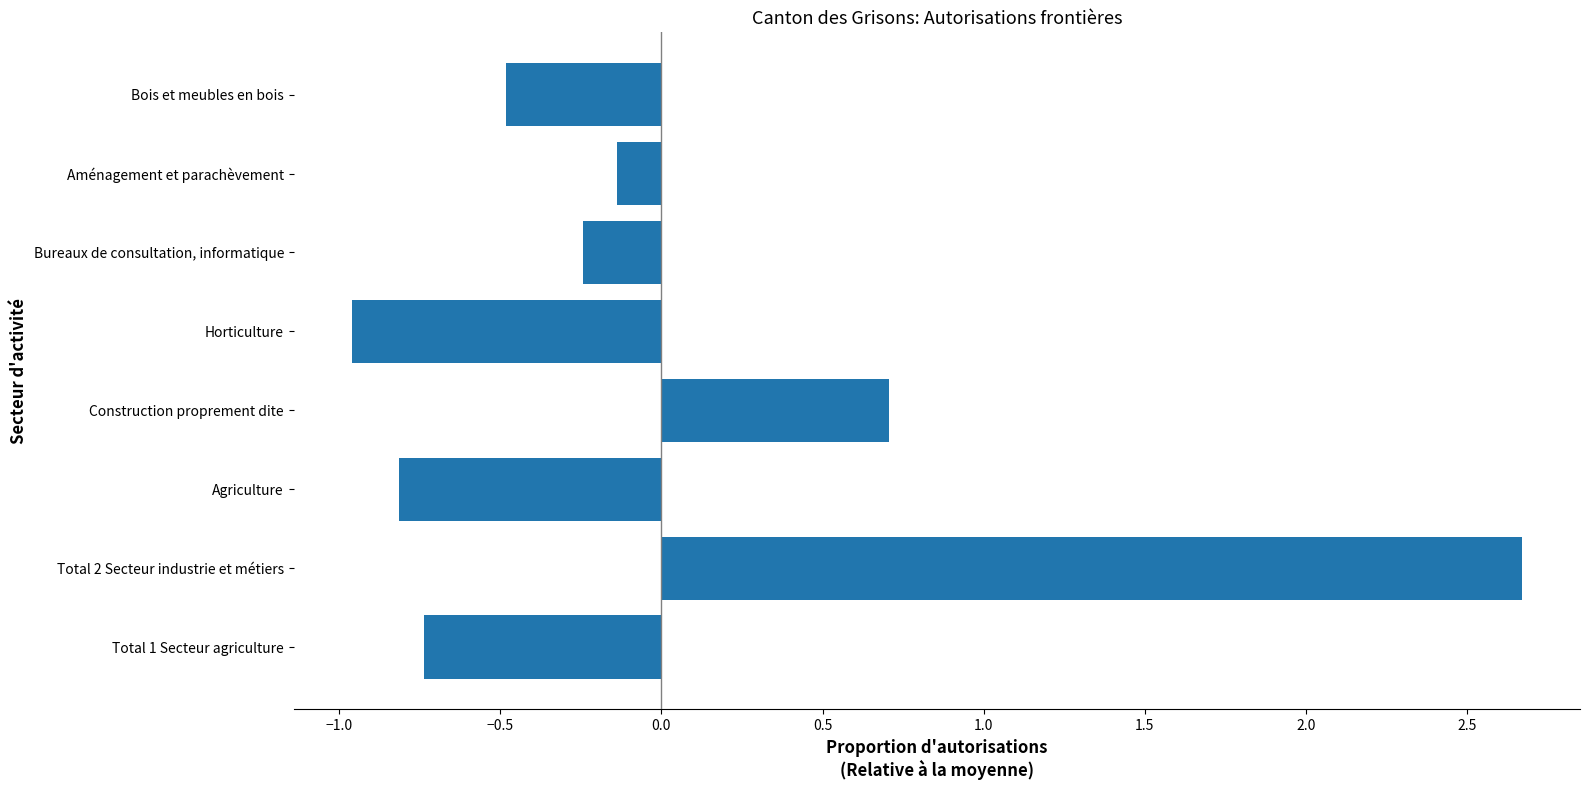

What is the change in value from Aménagement et parachèvement to Bois et meubles en bois?

-0.3